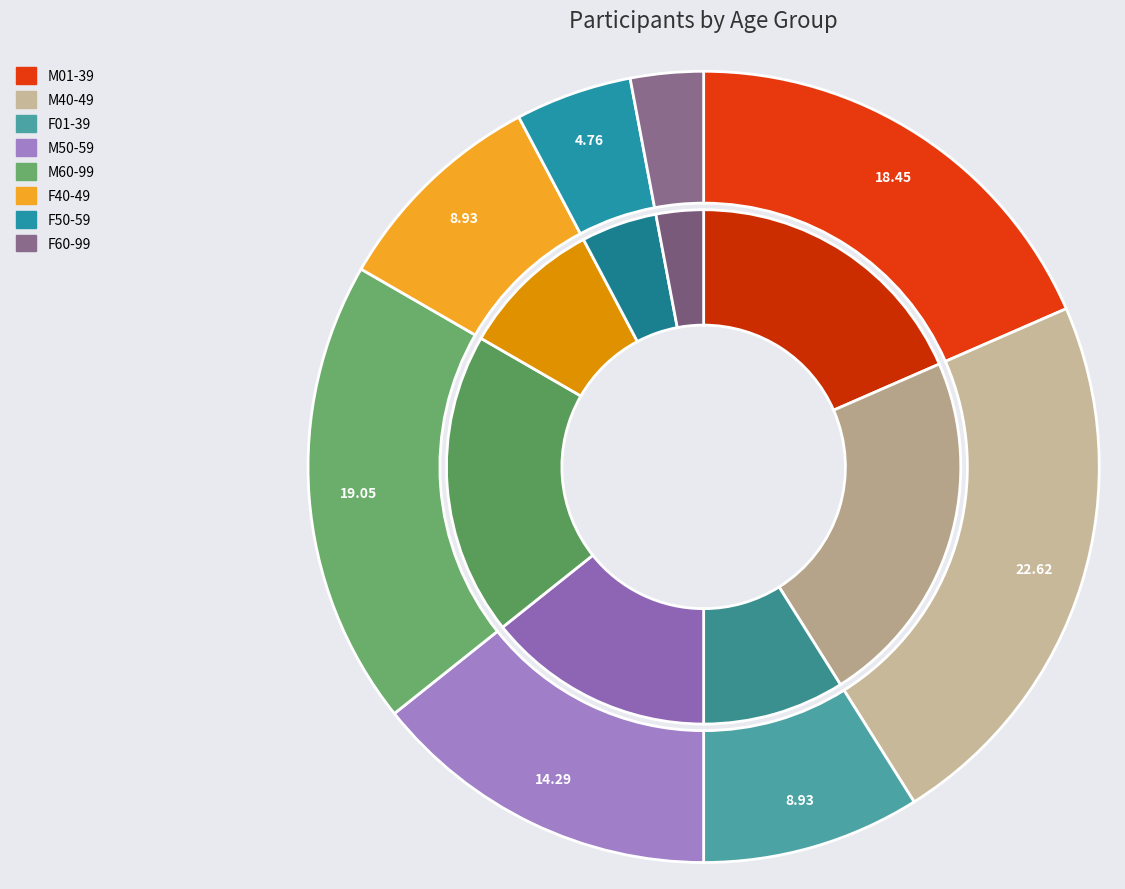

Is there any slice that represents more than half of the pie?

No